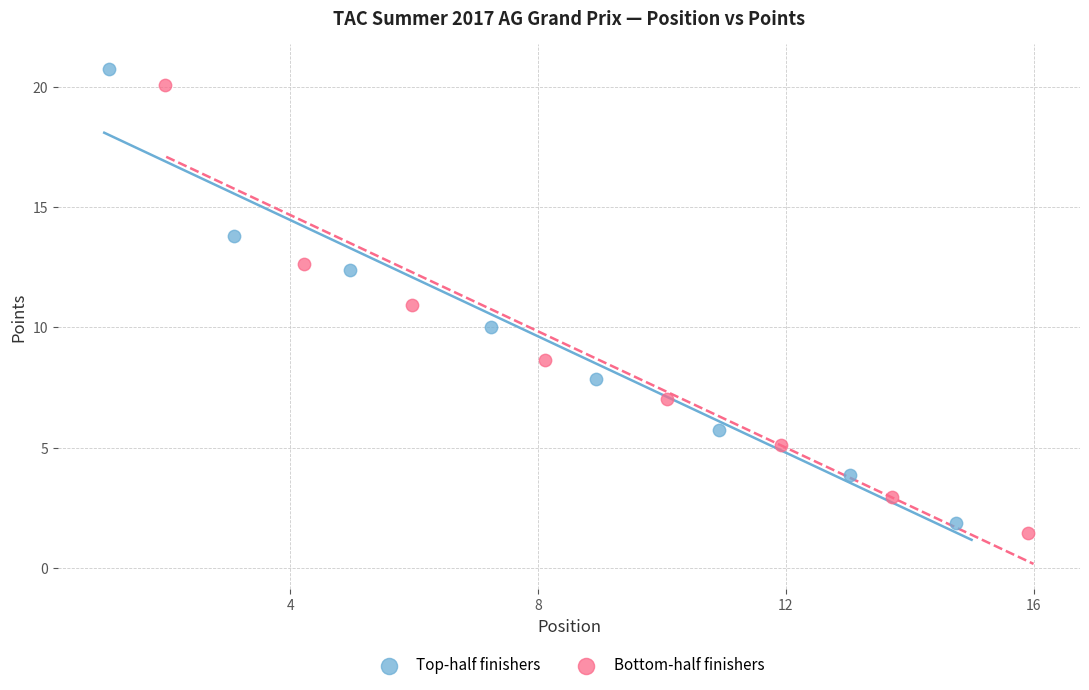

Which series has the widest spread of Y values?

Top-half finishers